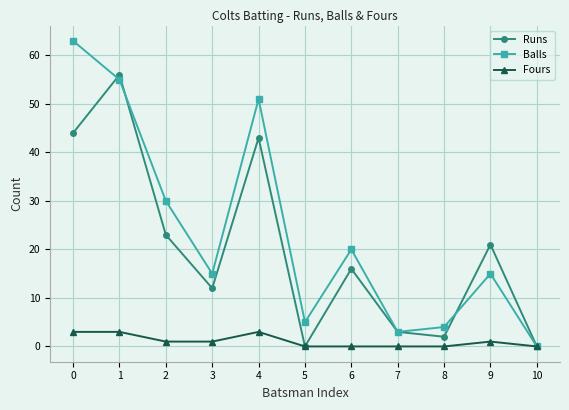

What is the maximum value shown in the chart?

63